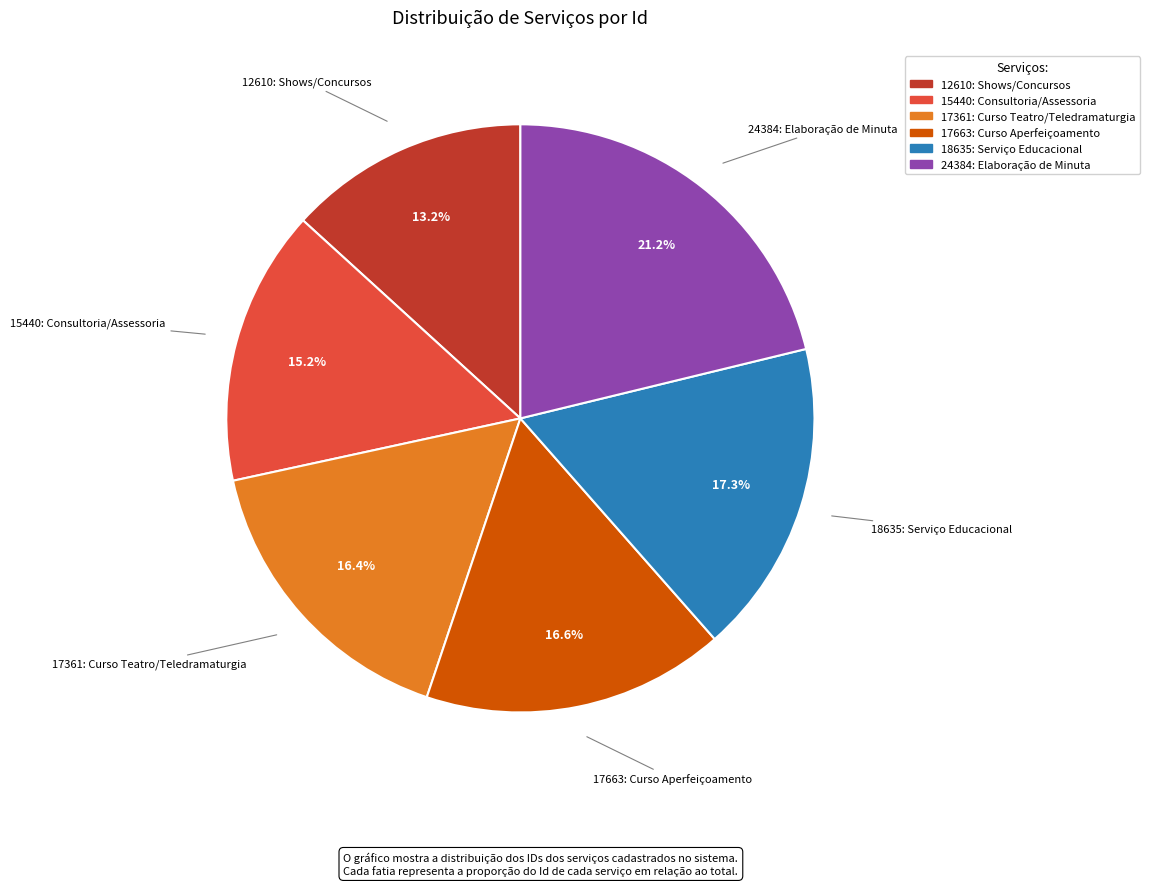

To the nearest percent, what is the difference between the largest and smallest slice percentages?

8%